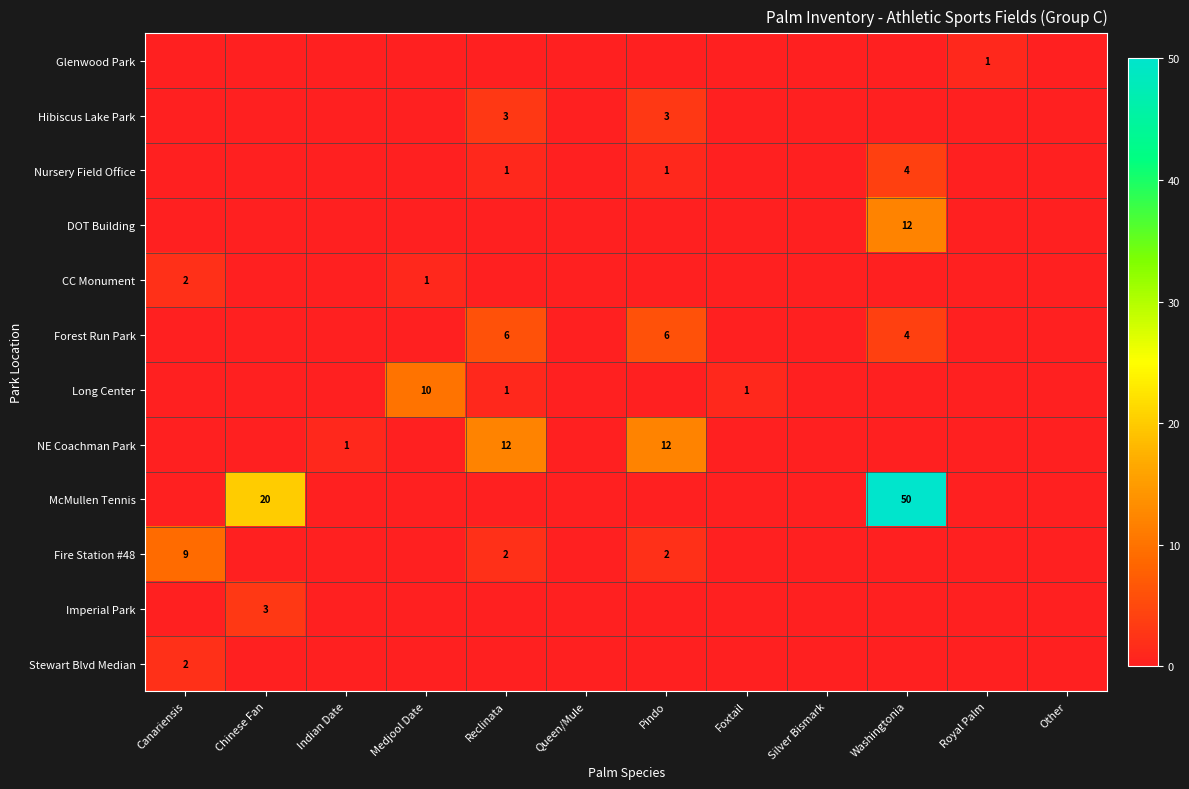

The Fire Station #48 series shows 3 at Canariensis. True or false?

False